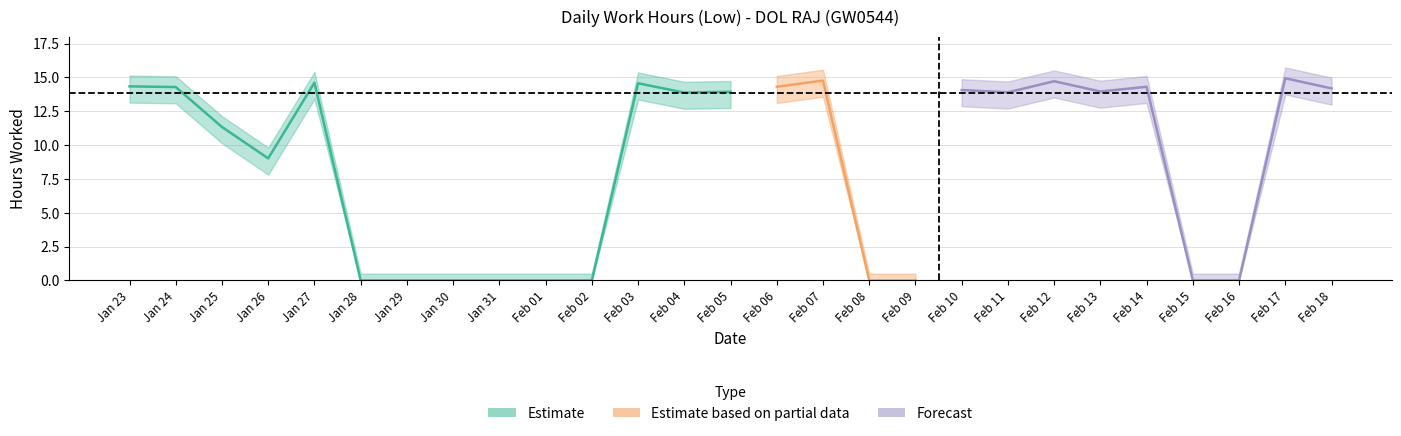

What is the difference between the second highest and minimum values?

14.8